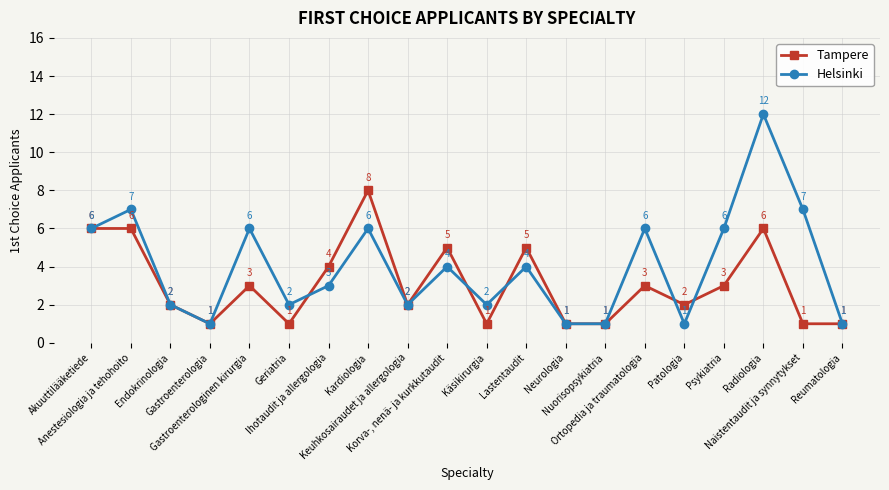

What is the greatest value displayed?

12